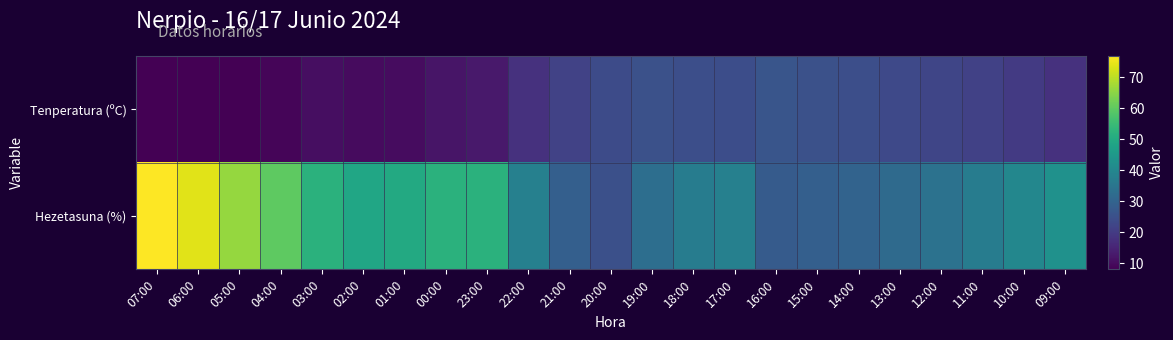

What is the difference between the highest and lowest values at 14:00?

5.3